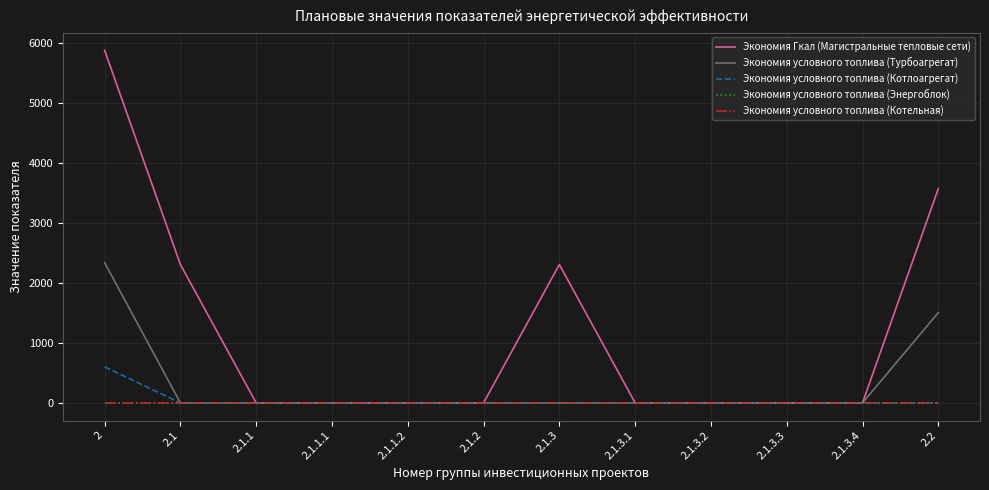

Does the chart have visible grid lines?

Yes